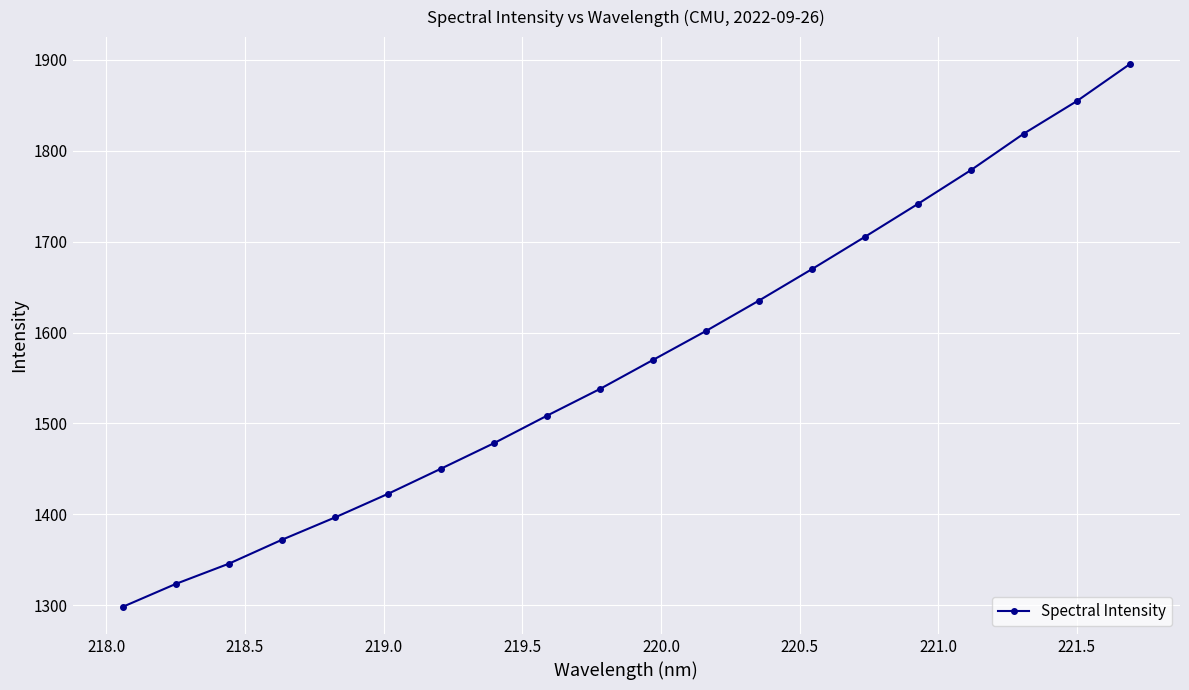

What is the sum of all values?

31404.2